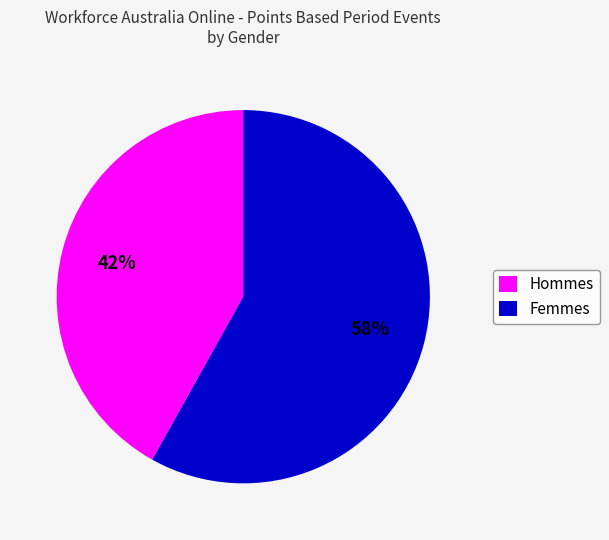

Do Hommes and Femmes together represent more than half of the pie?

Yes